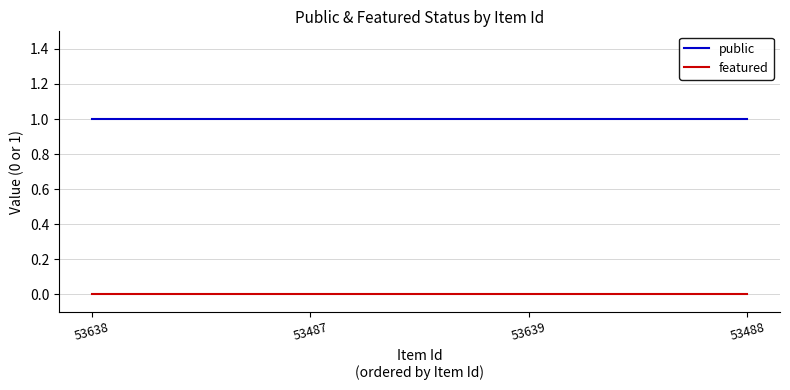

What position from the left is 53487?

2